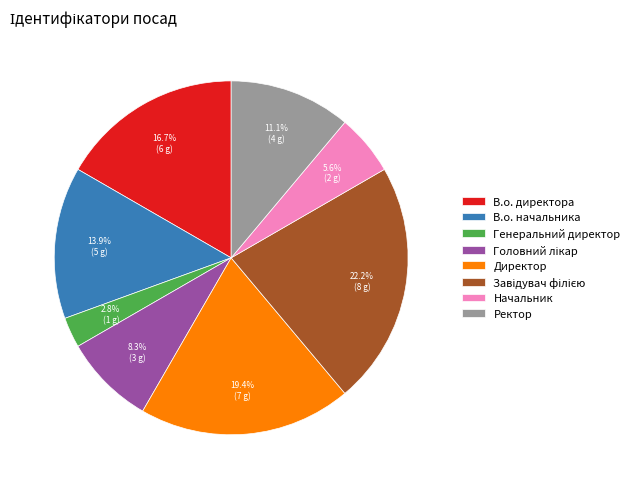

Is the sum of В.о. начальника and Генеральний директор greater than half?

No